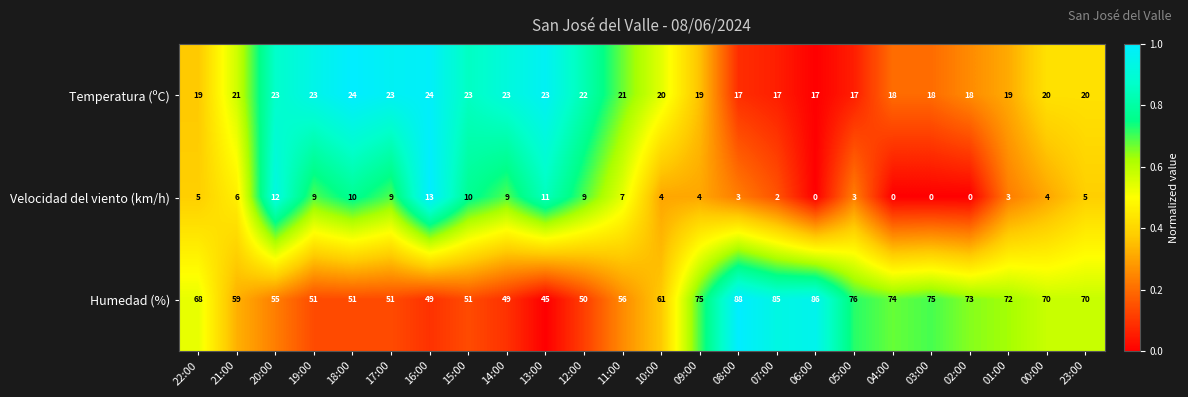

The Temperatura (ºC) series shows 37 at 18:00. True or false?

False